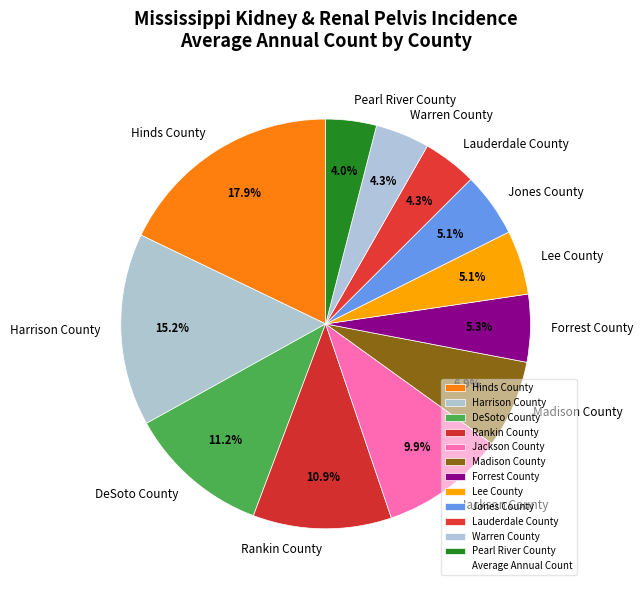

What is the largest slice in the pie chart?

Hinds County